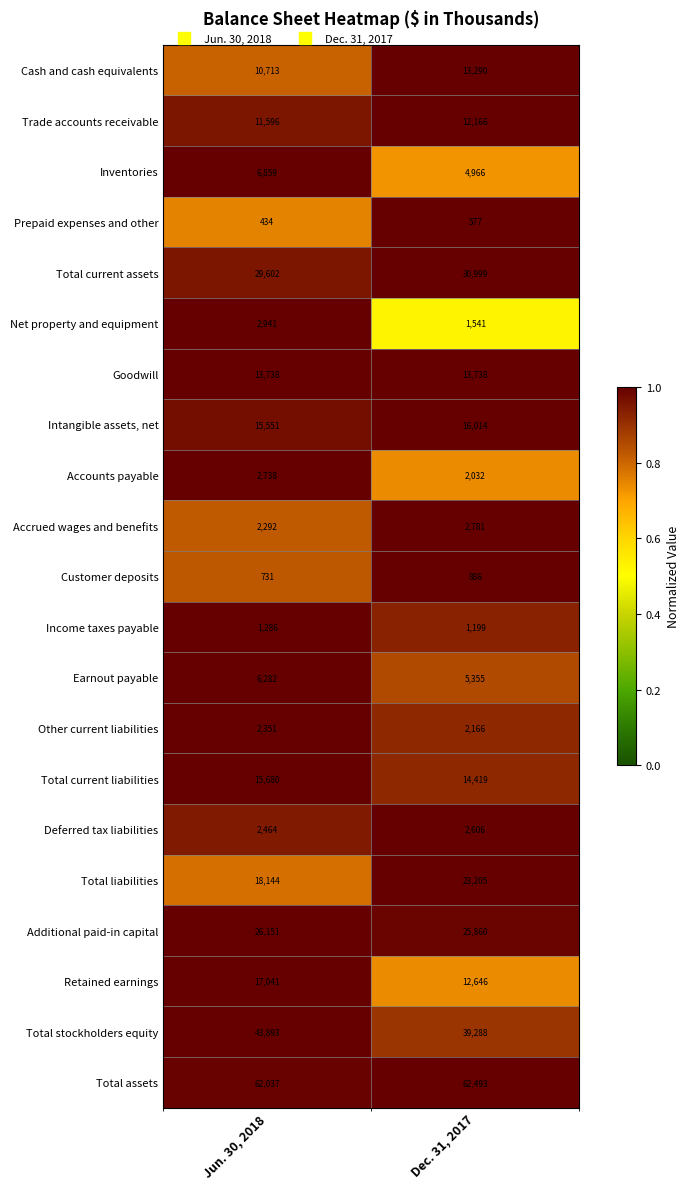

What is the greatest value displayed?

62493